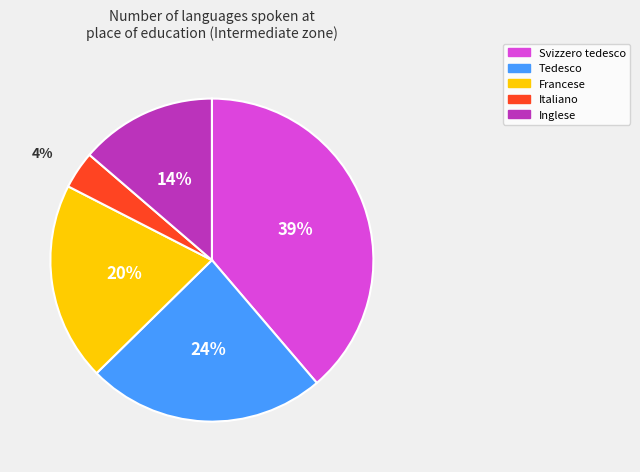

Approximately how many times larger is the value at Svizzero tedesco compared to Francese?

1.9